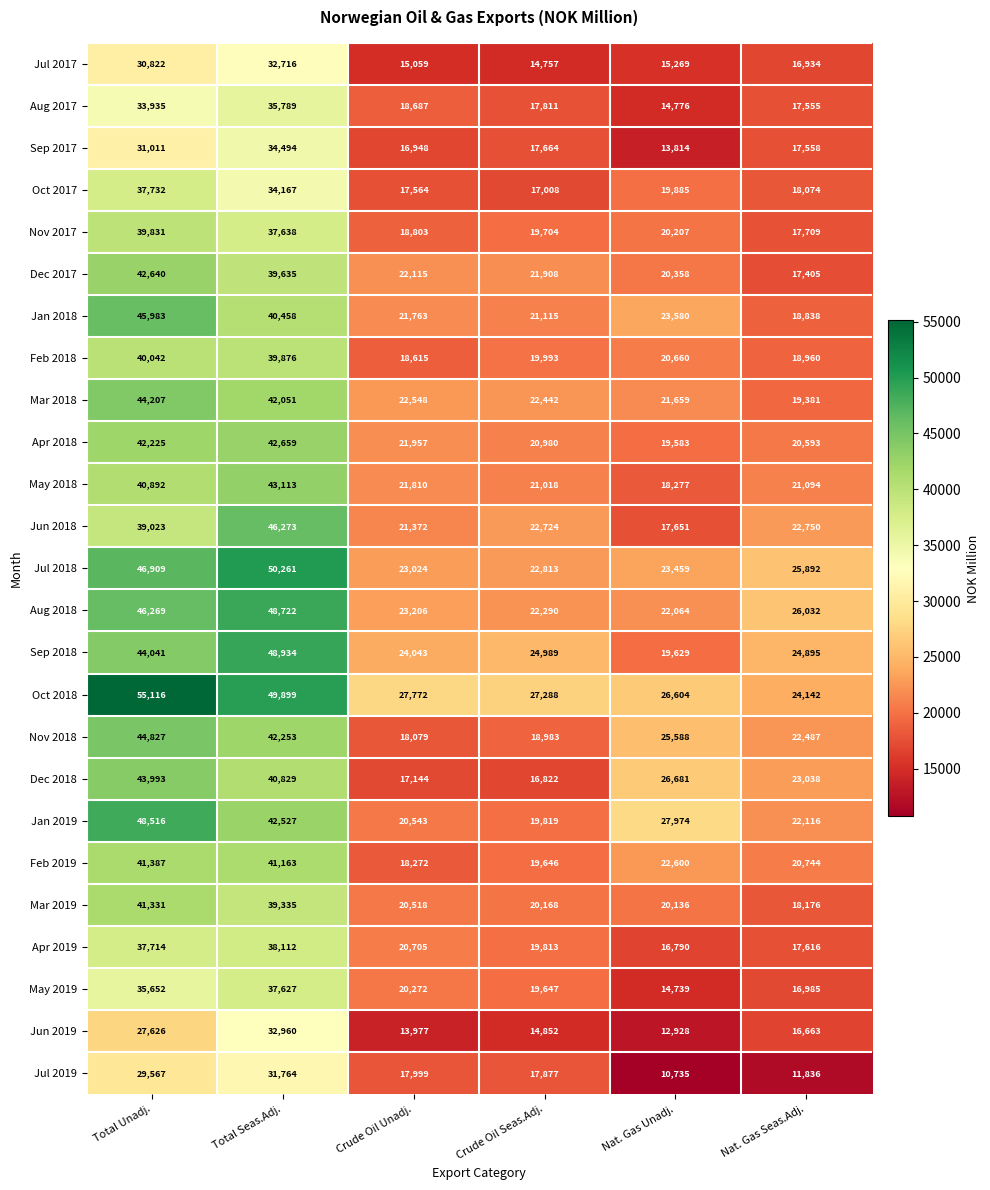

What is the spread (max minus min) of values at Crude Oil Unadj.?

13795